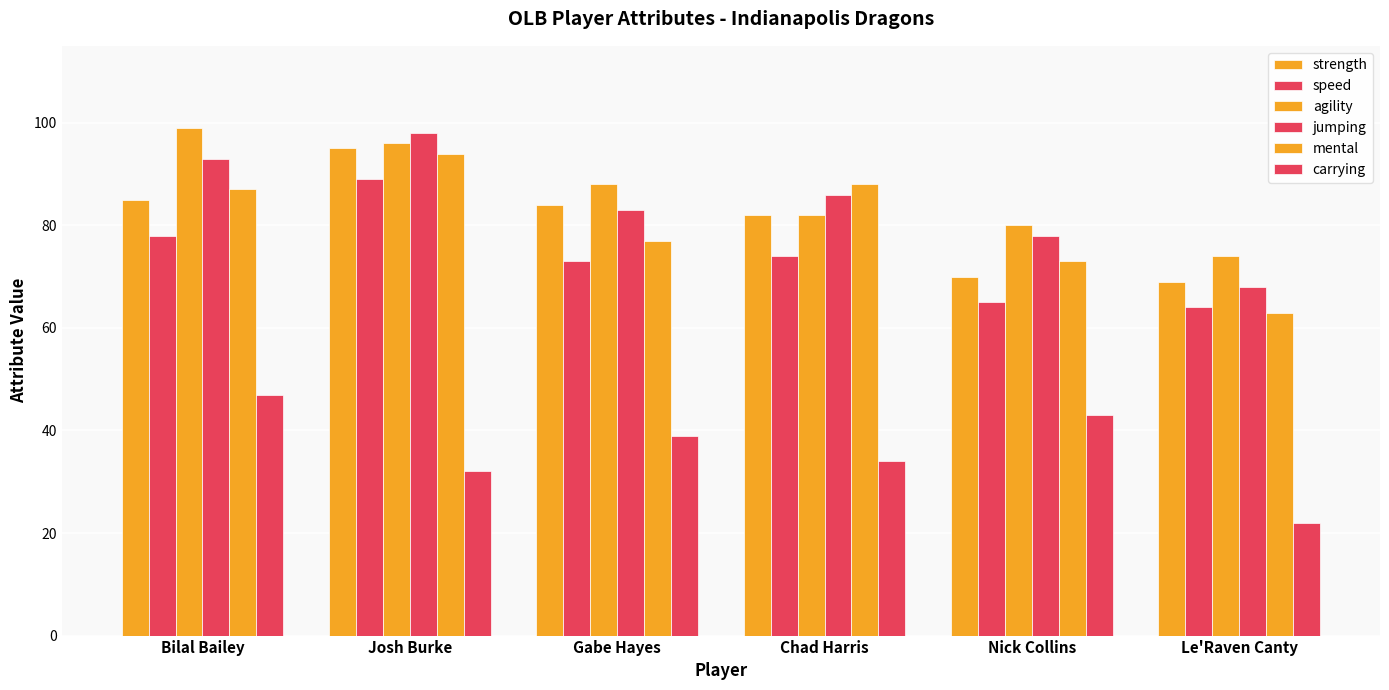

Rank the series at Bilal Bailey from highest to lowest value.

agility, jumping, mental, strength, speed, carrying